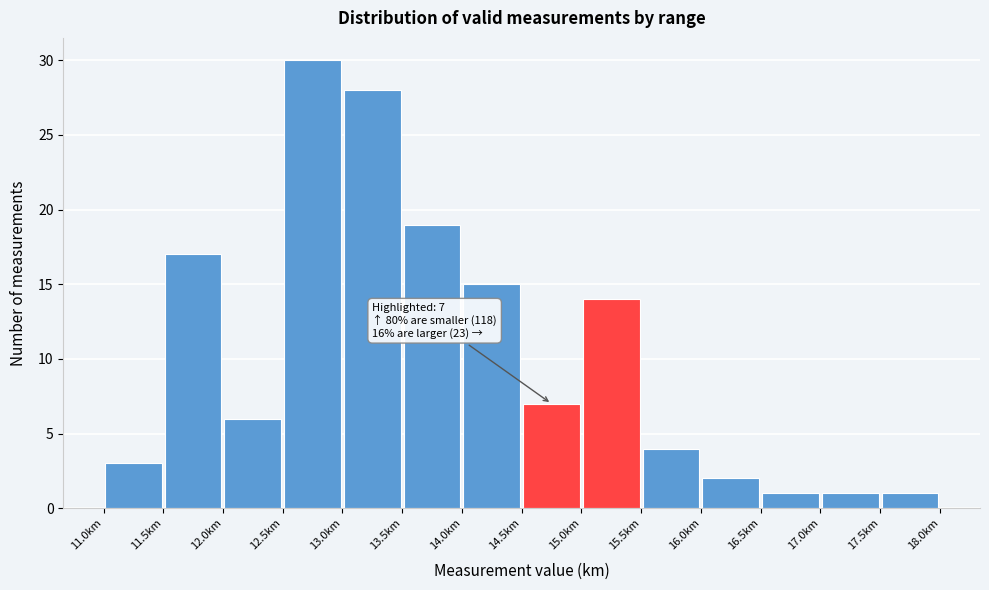

Over which range of the x-axis is the bar tallest?

12.5 to 13.0